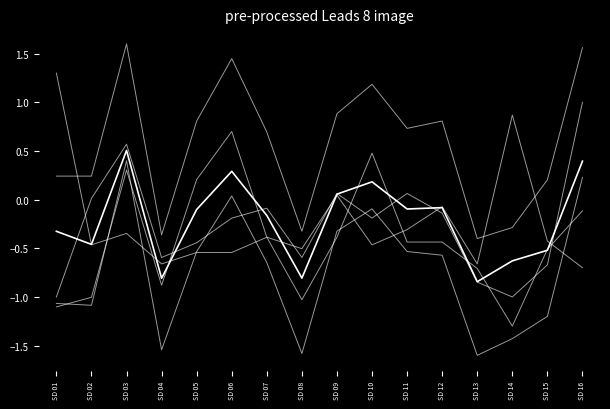

How many lines are shown in the chart?

6